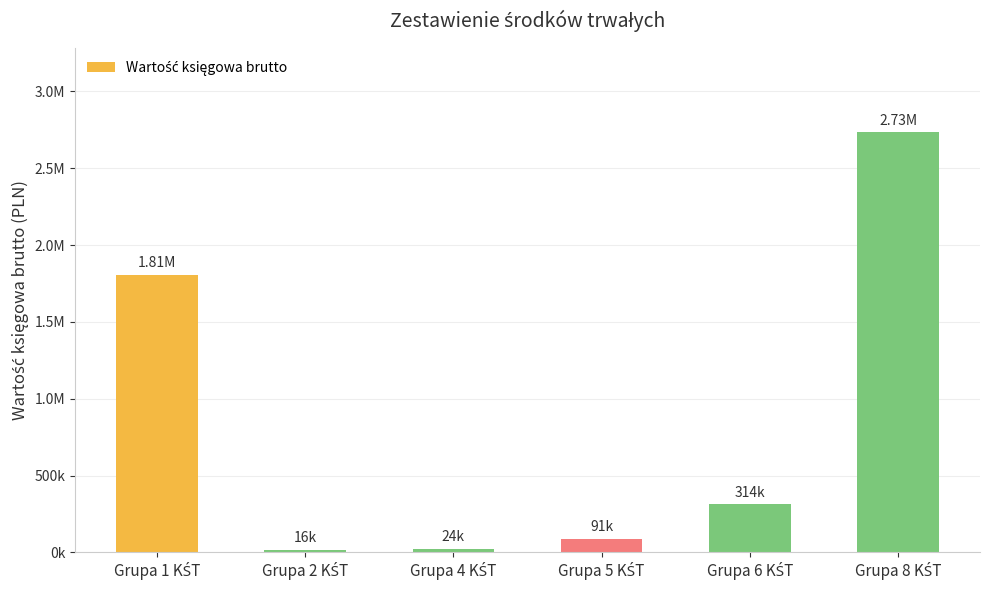

What is the difference between the maximum and minimum values?

2719014.0